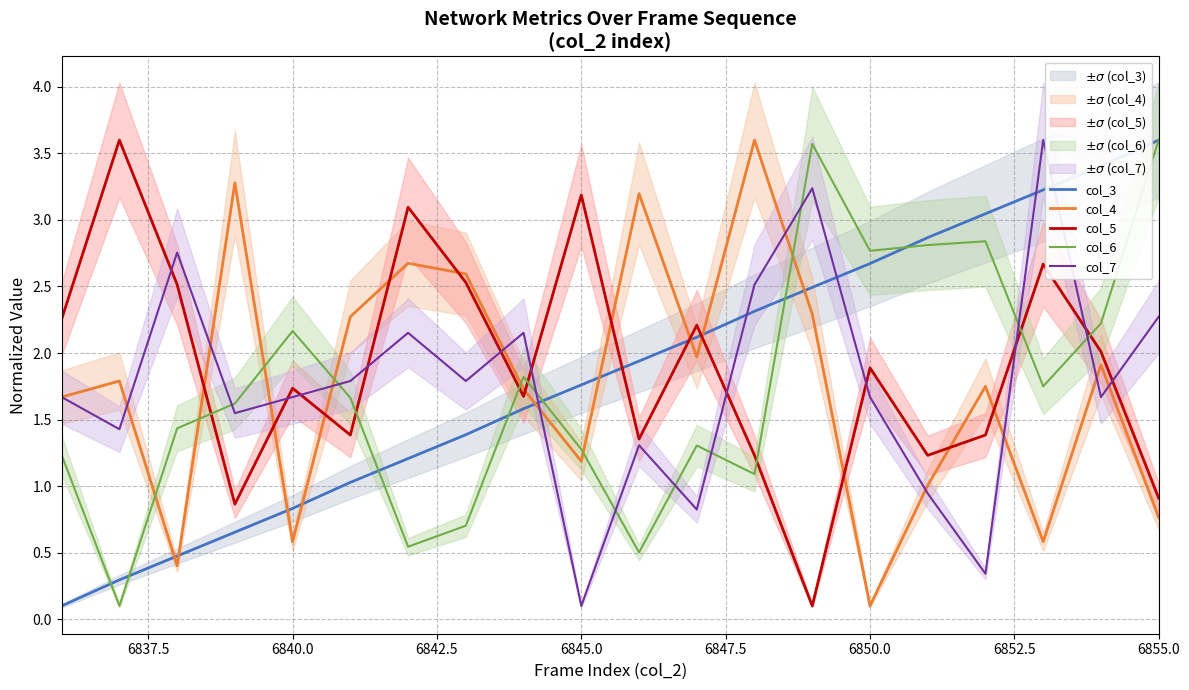

Is it true that col_6 equals 3.6 at 6855.0?

True